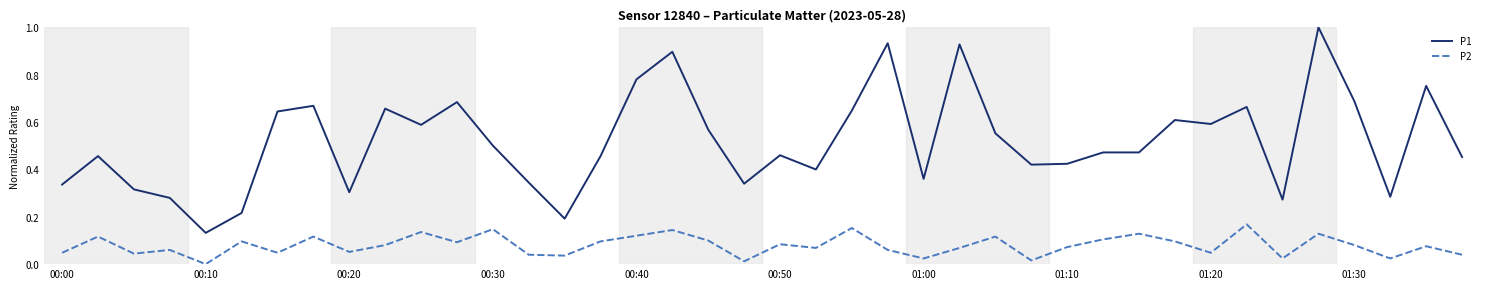

Rank the series by their average value, from lowest to highest.

P2, P1